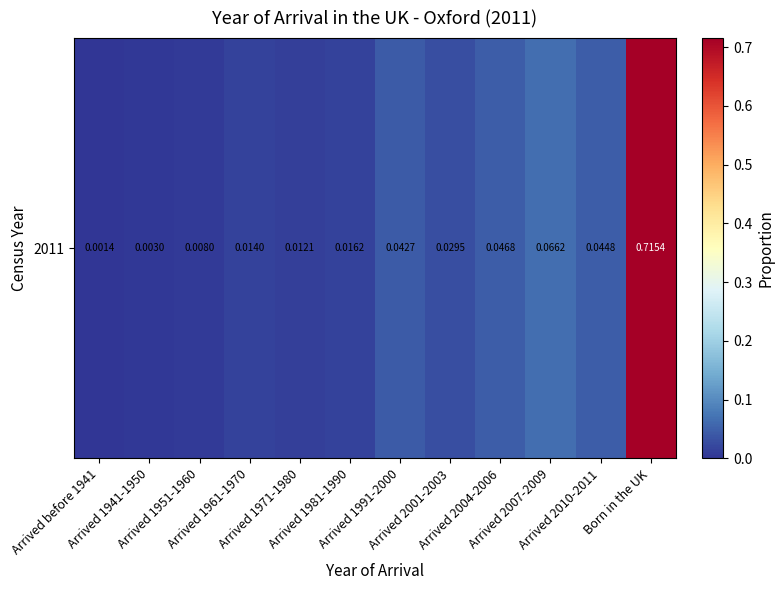

What is the greatest value displayed?

0.7